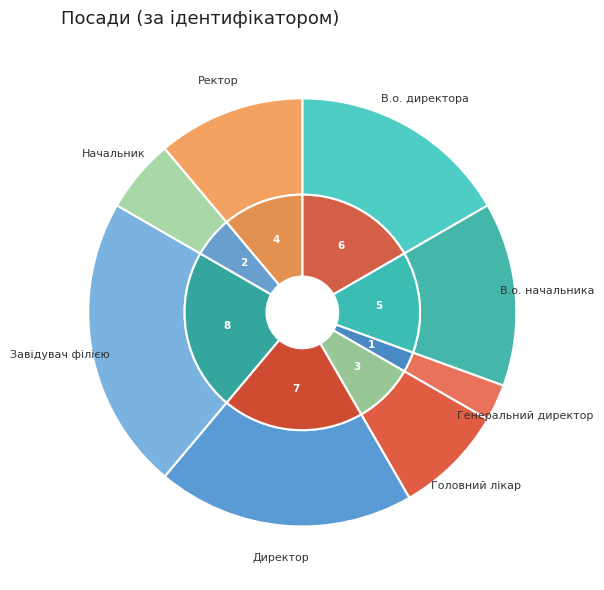

To the nearest percent, what is the average slice percentage?

12%